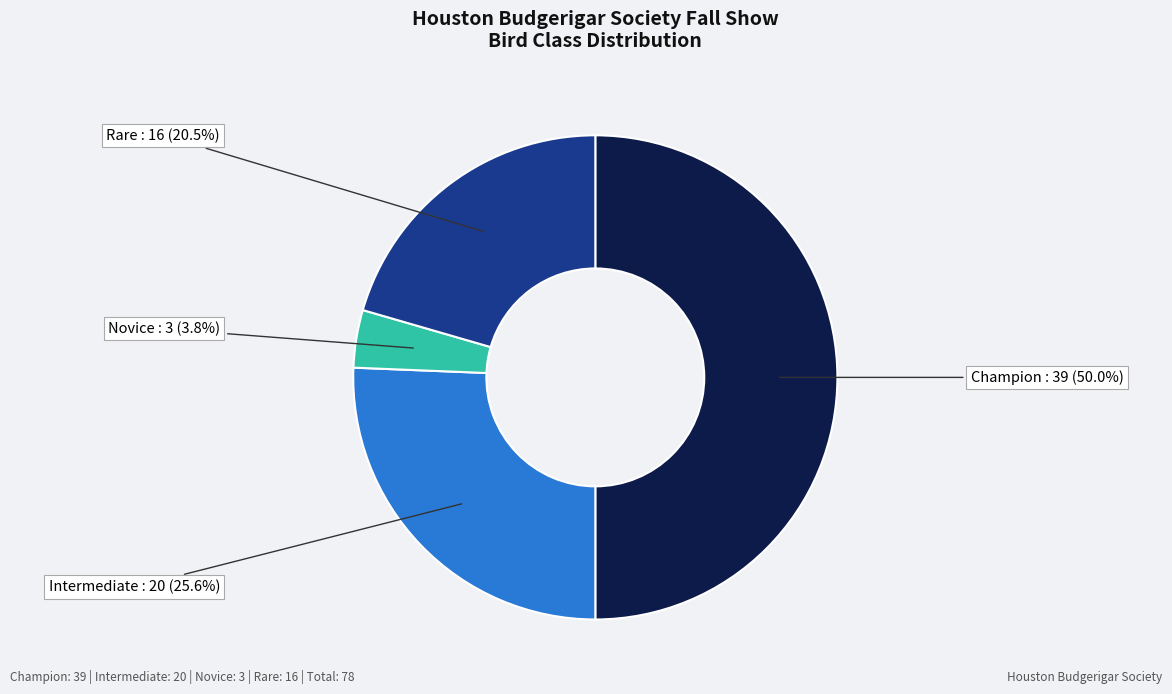

Is it true that Intermediate is 15% of the pie?

False